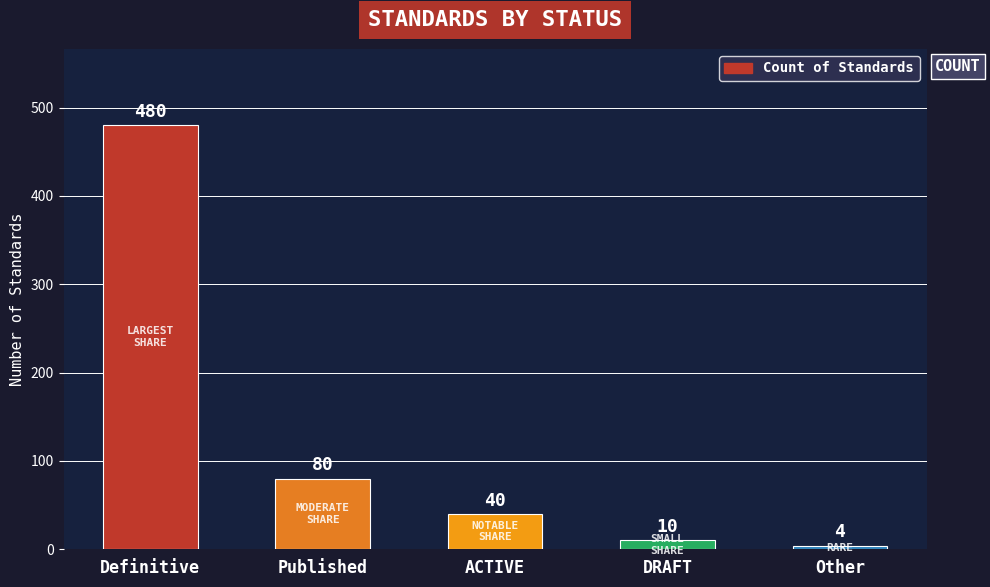

The chart shows a value of 4 at Other. True or false?

True